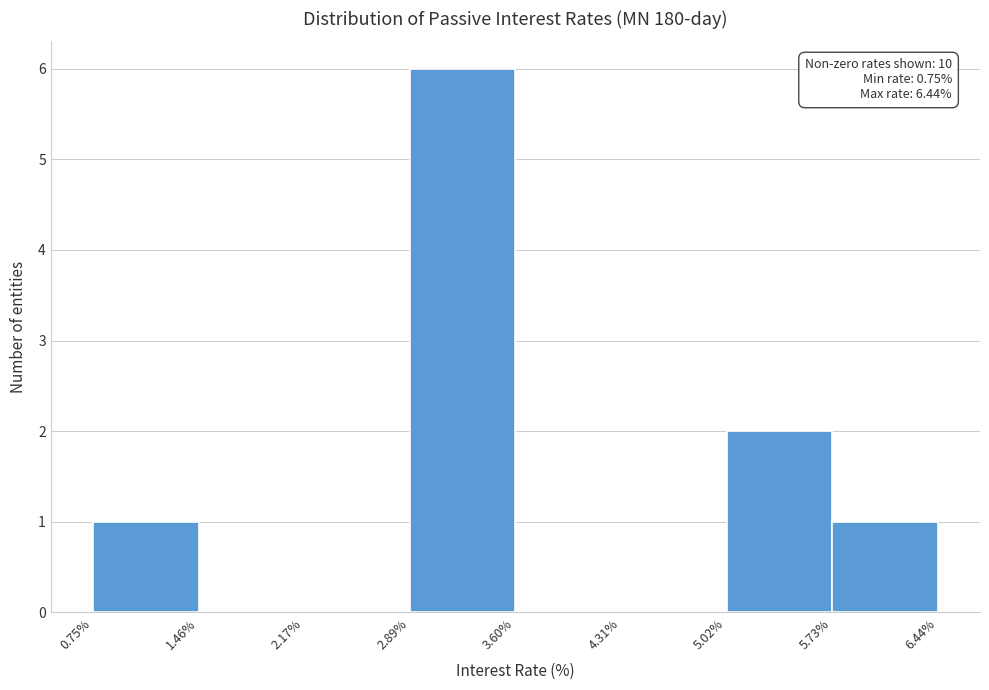

Which range on the x-axis has the tallest bar?

2.89% to 3.60%